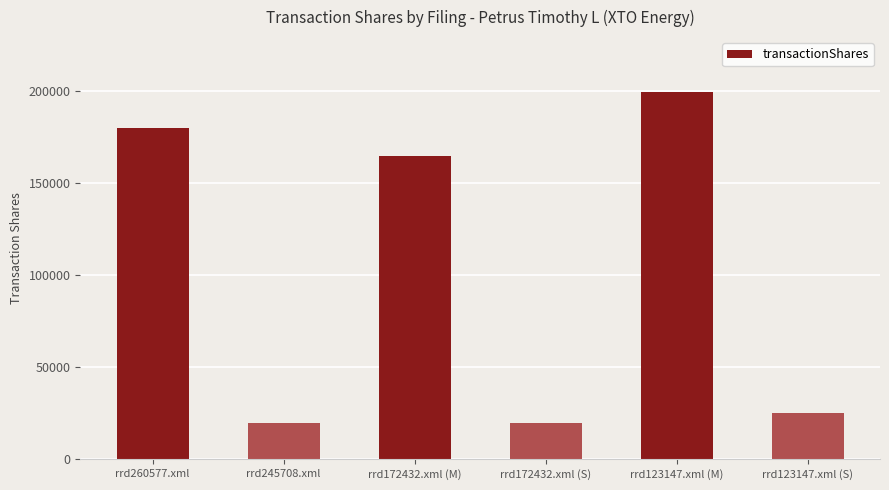

The value at rrd172432.xml (M) is 75555. True or false?

False